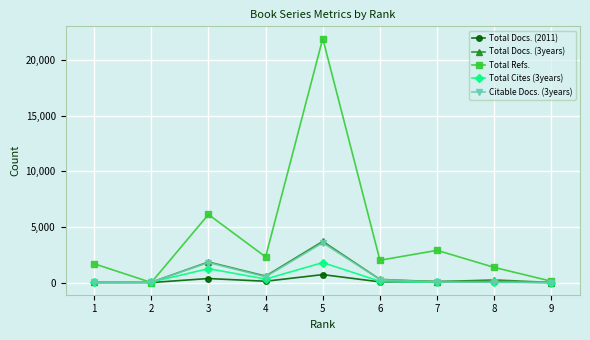

Which series has the largest total across all categories?

Total Refs.